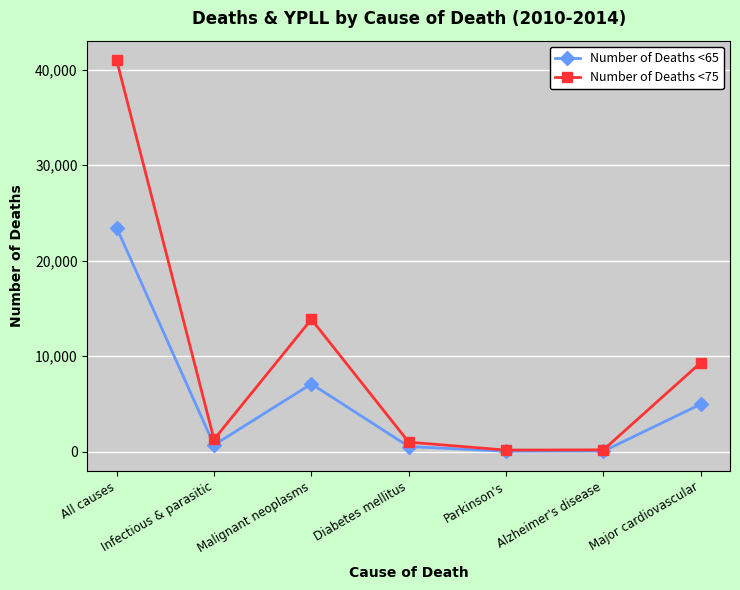

Is the value of Number of Deaths <75 at All causes greater than the value of Number of Deaths <65 at Major cardiovascular?

Yes